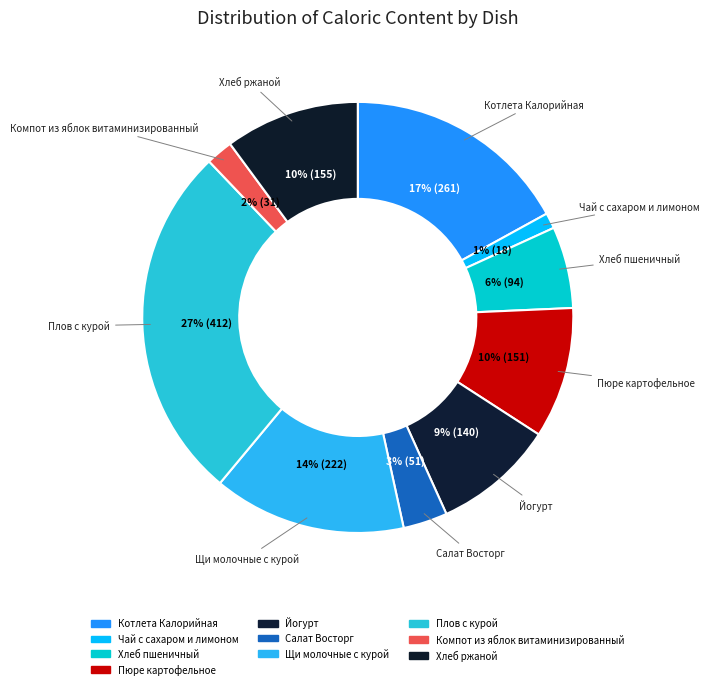

Which slice is the largest?

Плов с курой